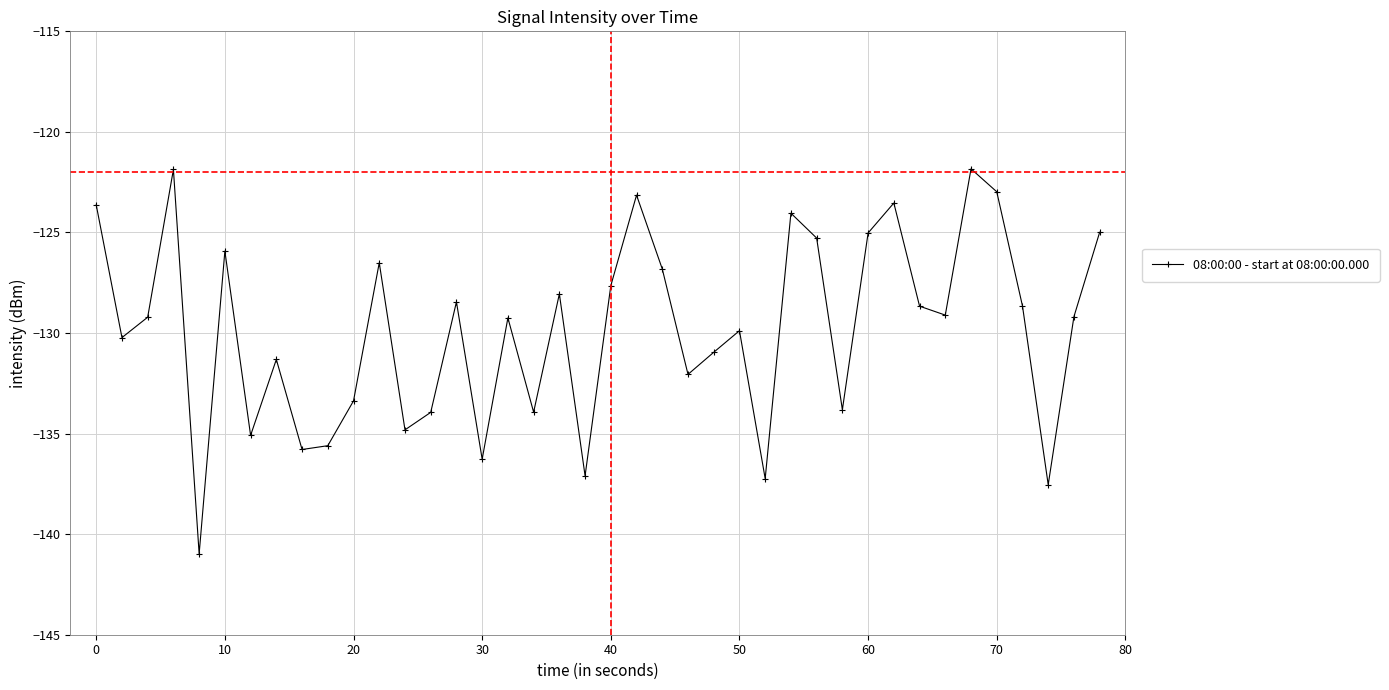

What is the value of the 18th point from the left?

-133.9